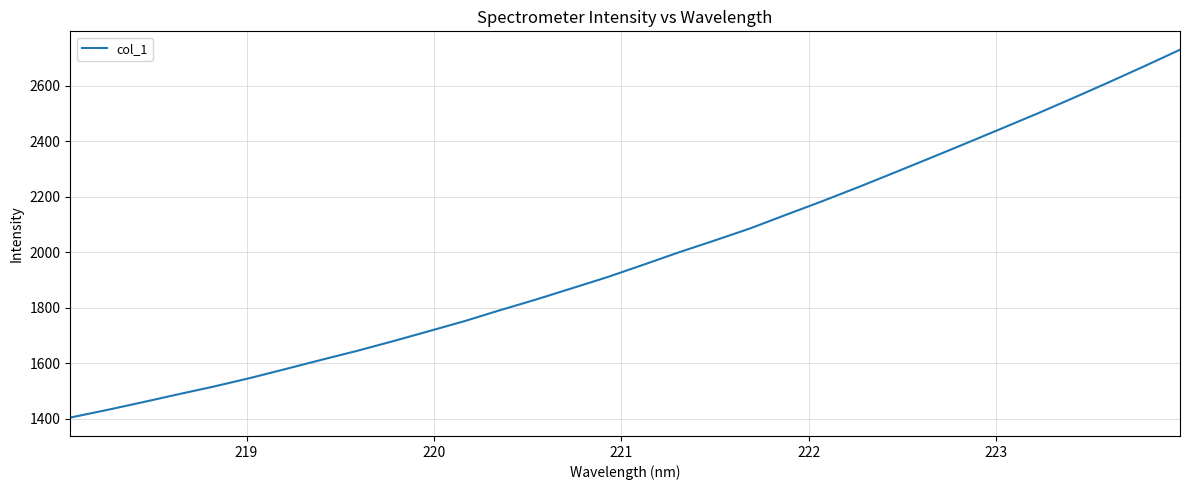

Does the chart have visible grid lines?

Yes